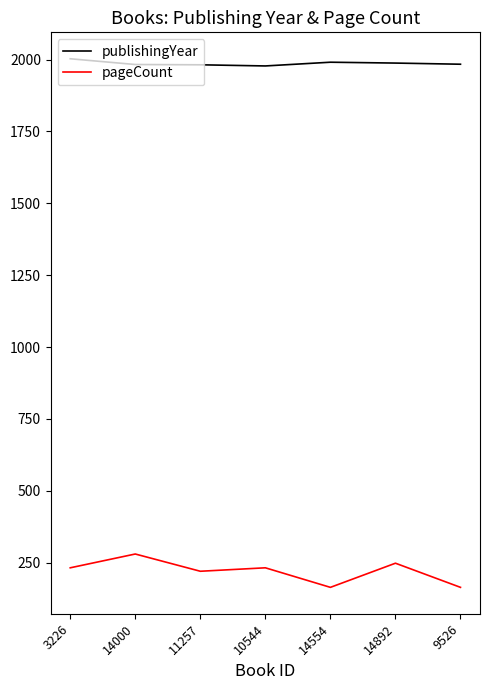

What is the difference between the maximum and minimum values in the pageCount series?

116